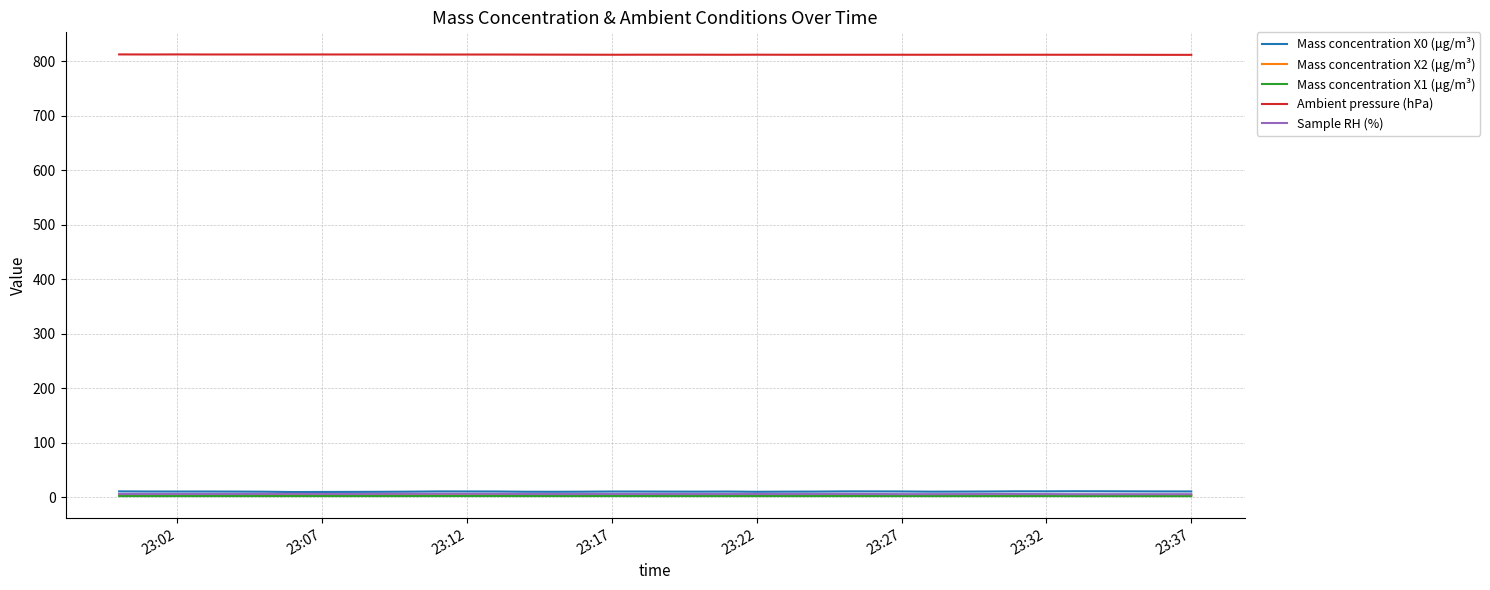

Which series has the largest total across all categories?

Ambient pressure (hPa)